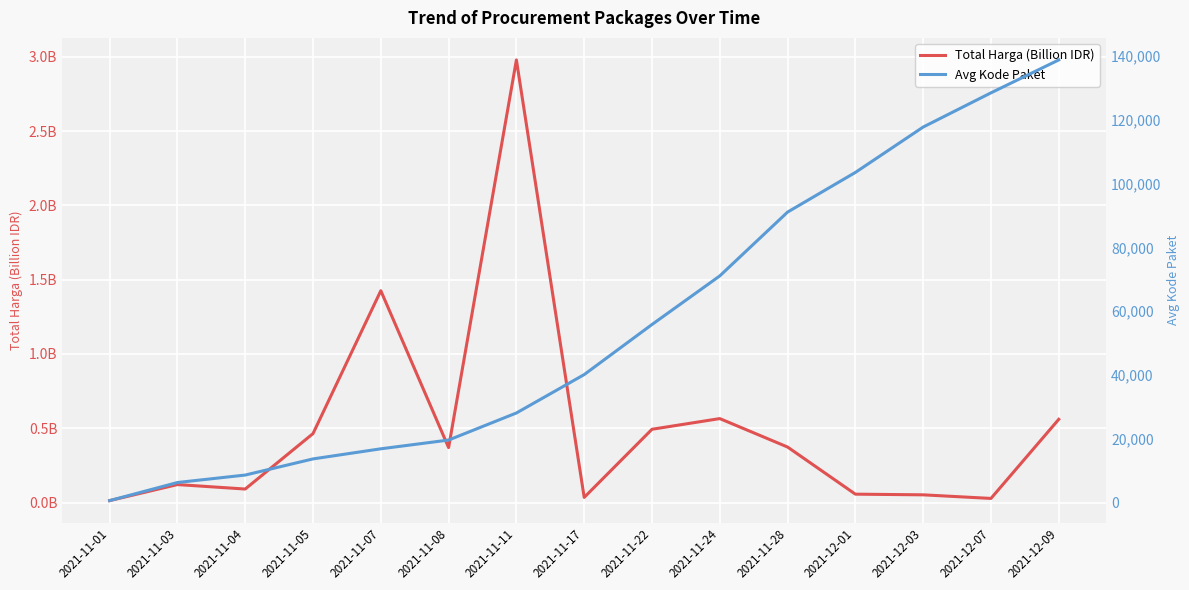

What is the label of the 3rd point from the right?

2021-12-03